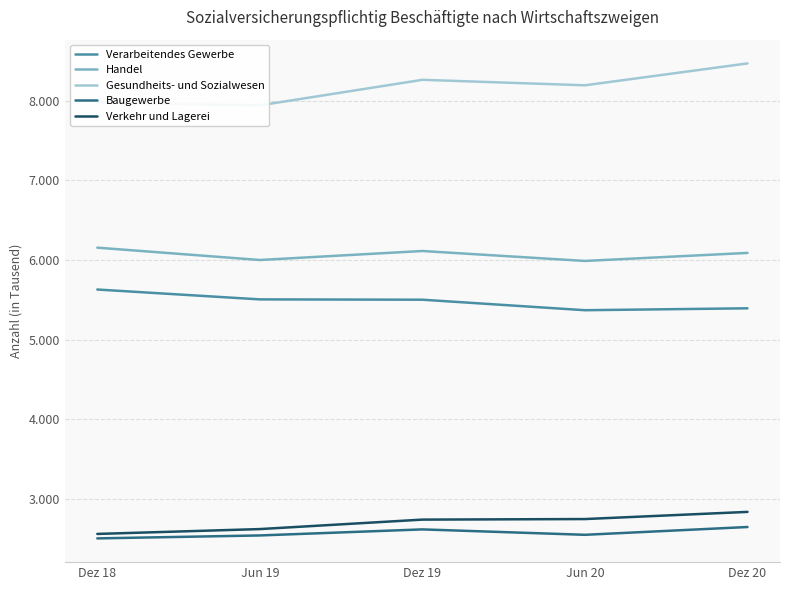

Count the number of data series in this chart.

5